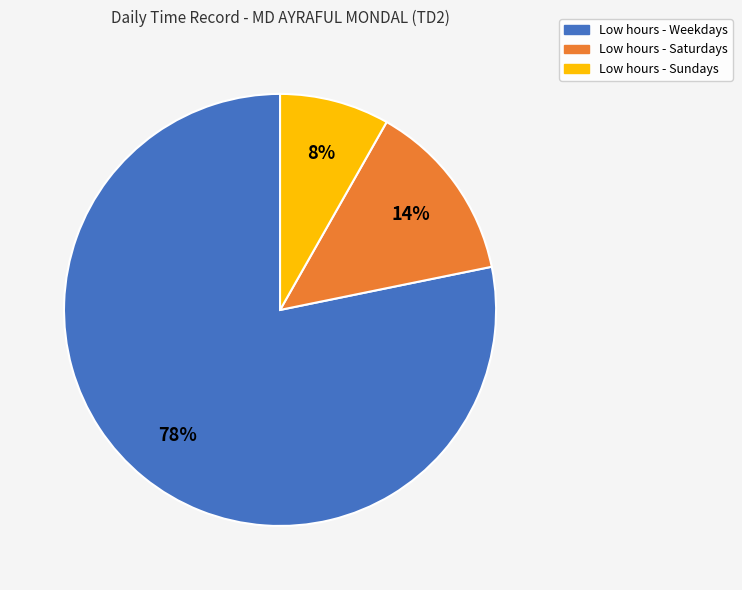

What percentage is the Low hours - Sundays slice, to the nearest percent?

8%